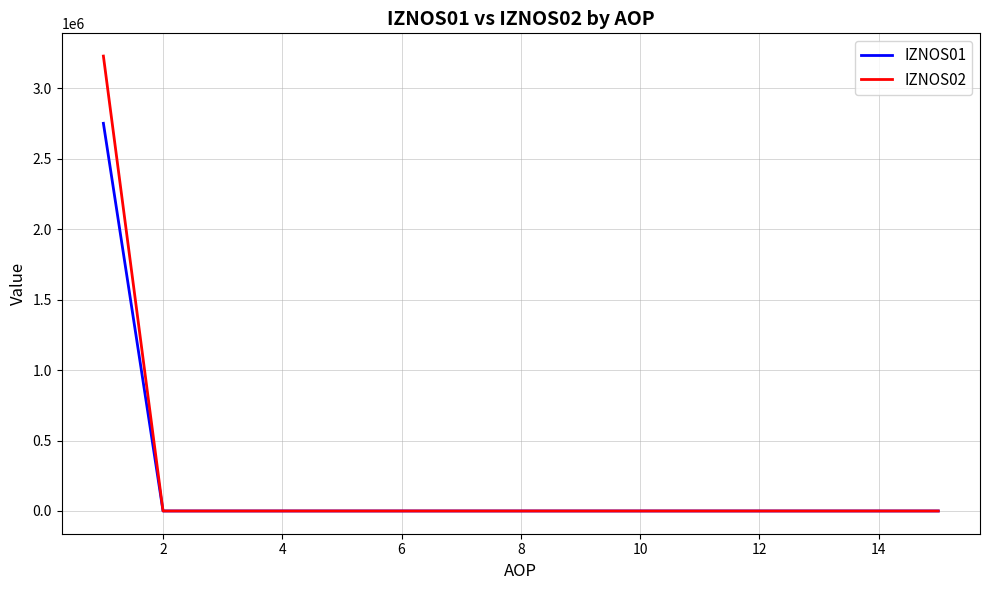

List the series in order of their overall mean, lowest first.

IZNOS01, IZNOS02